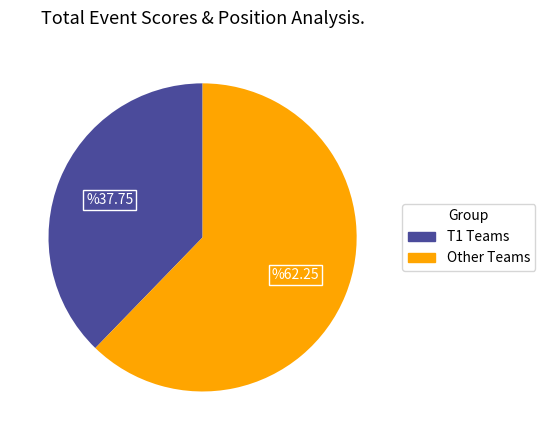

Does any single category account for the majority?

Yes